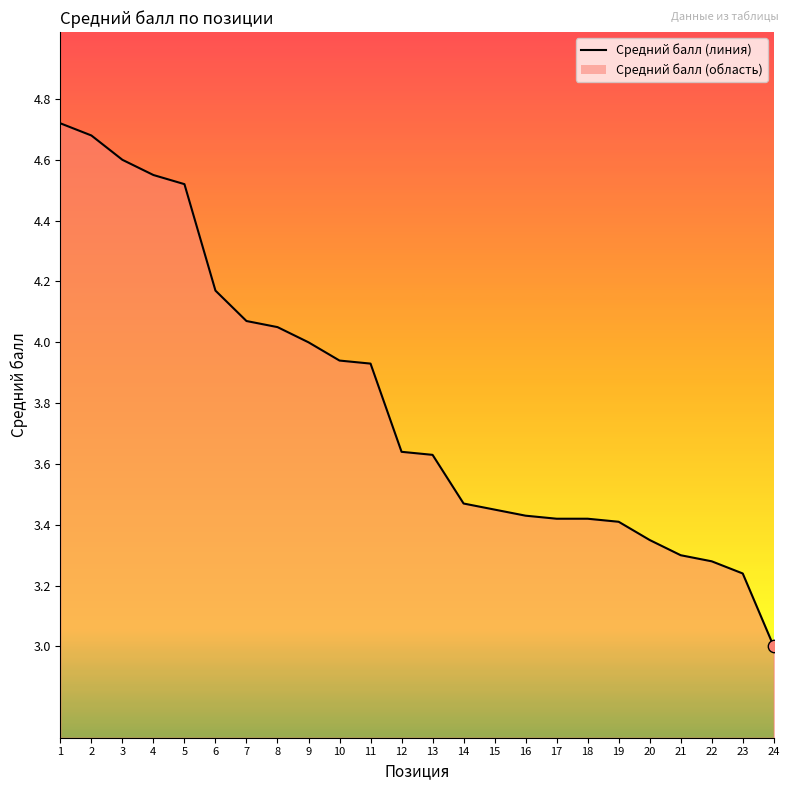

What is the change in value from 13 to 19?

-0.2